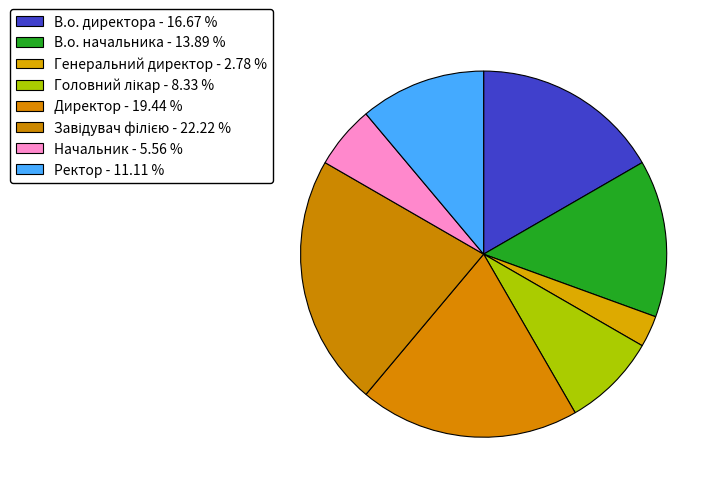

Is it true that В.о. начальника is 27% of the pie?

False